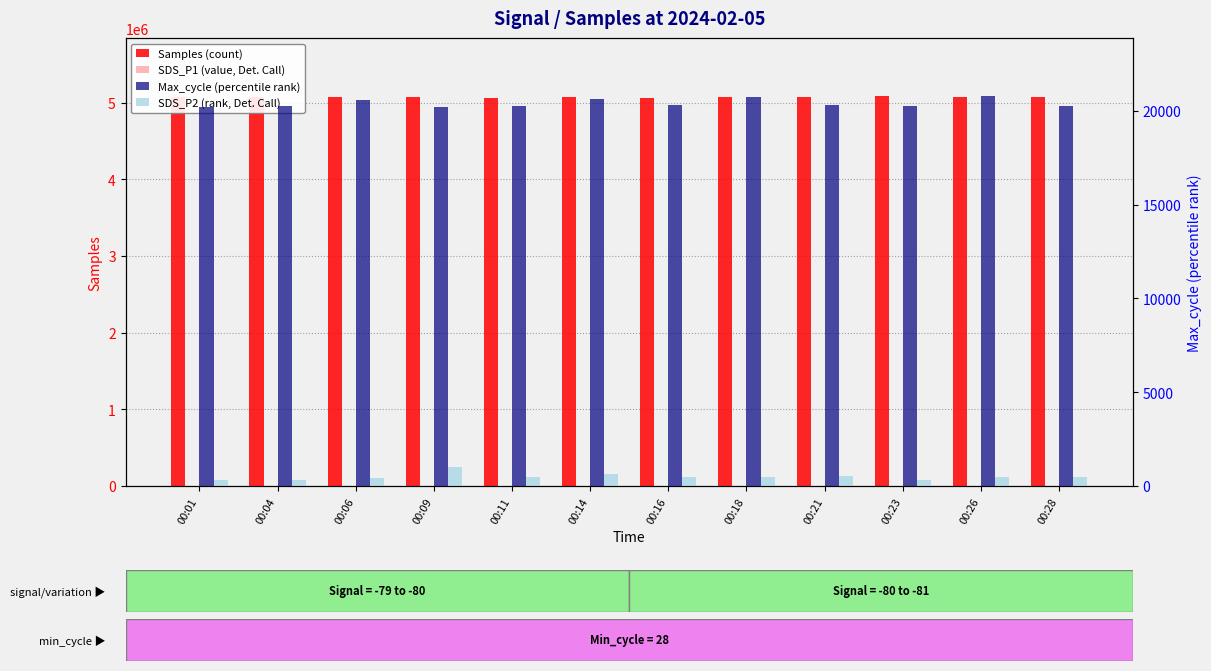

Rank the series at 00:23 from highest to lowest value.

Samples (count), Max_cycle (percentile rank), SDS_P2 (rank, Det. Call), SDS_P1 (value, Det. Call)